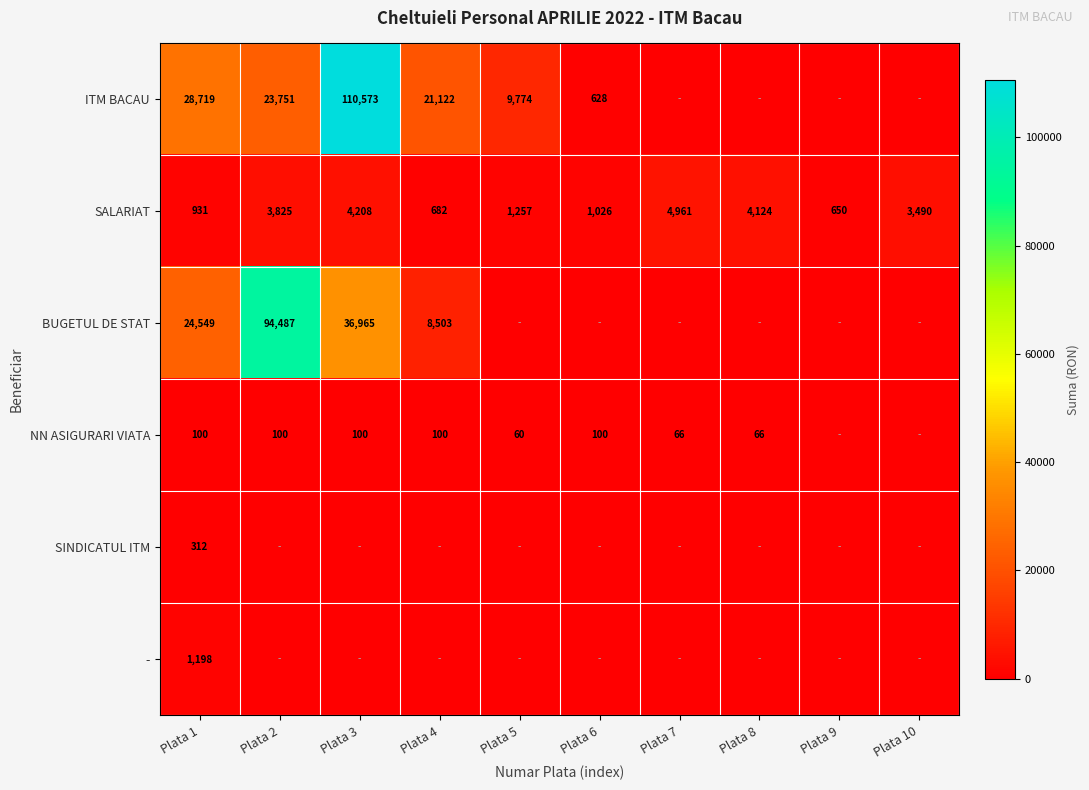

True or false: - has a value of 1198 at Plata 1.

True